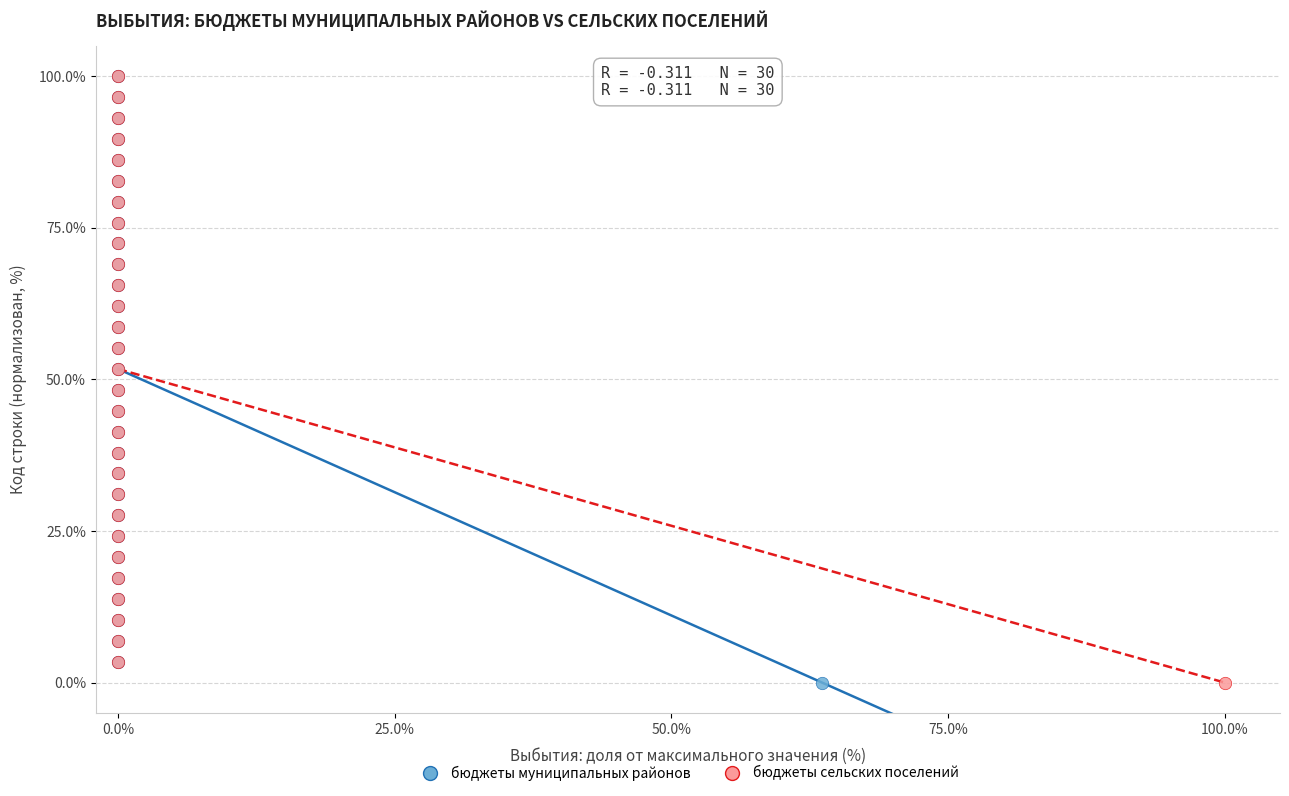

What are all the series names shown in the legend?

бюджеты муниципальных районов, бюджеты сельских поселений